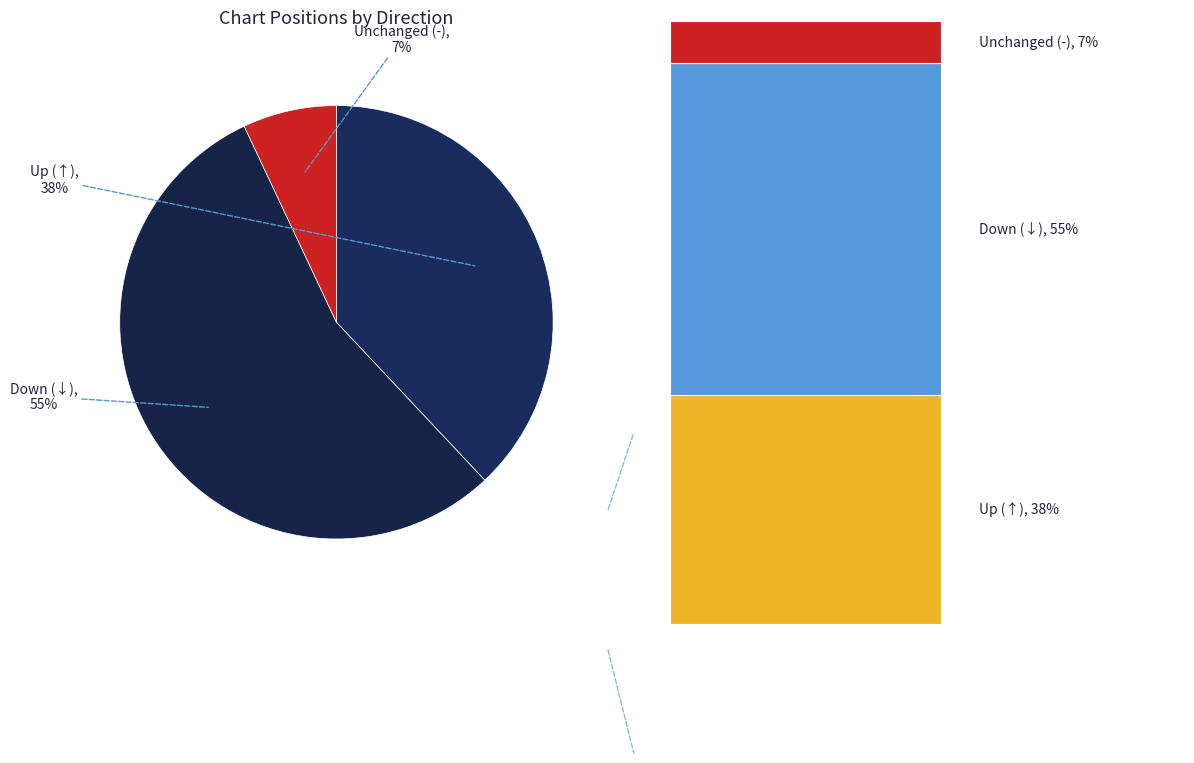

Do down and - together represent more than half of the pie?

Yes